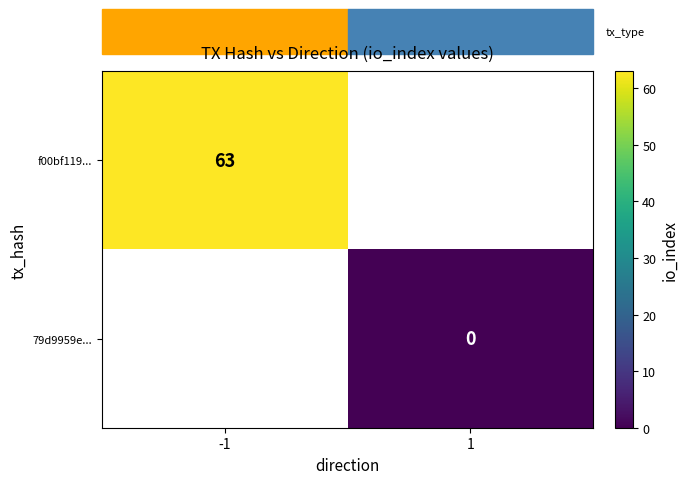

Is it true that f00bf119... equals 63 at -1?

True